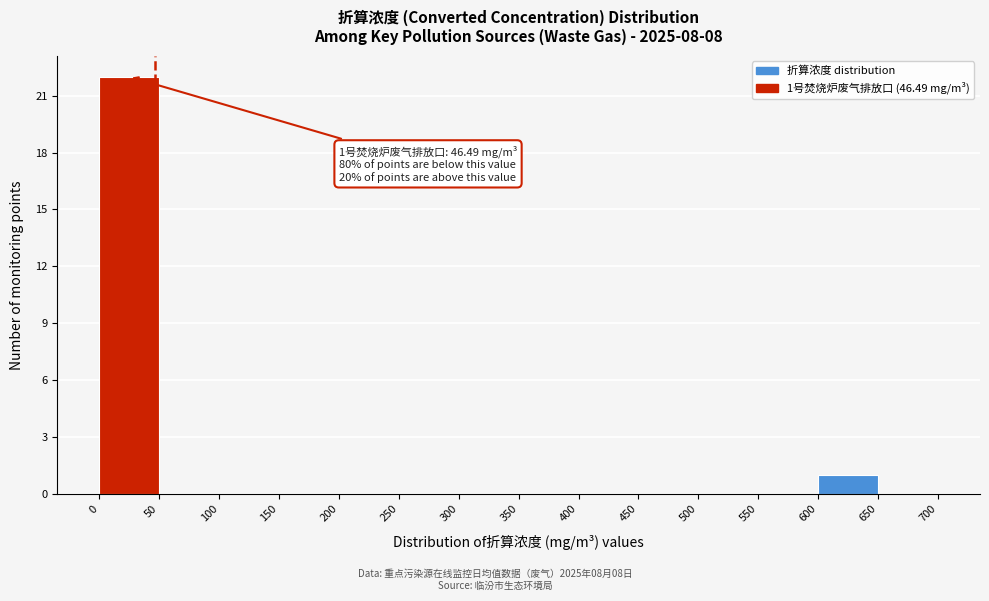

Over which range of the x-axis is the bar tallest?

0 to 50